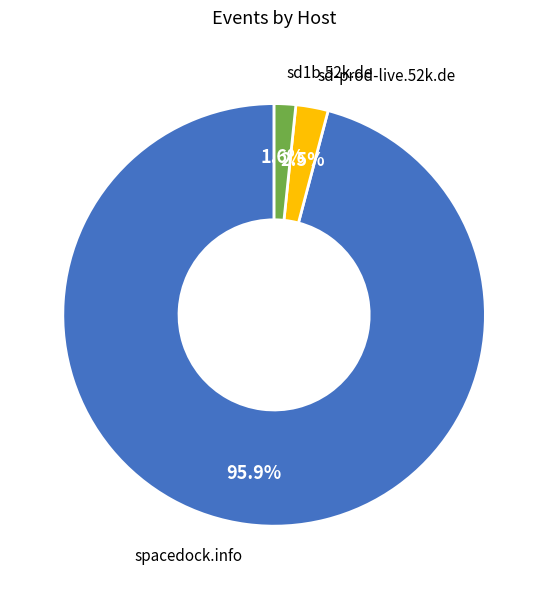

Count the number of slices in the pie.

3